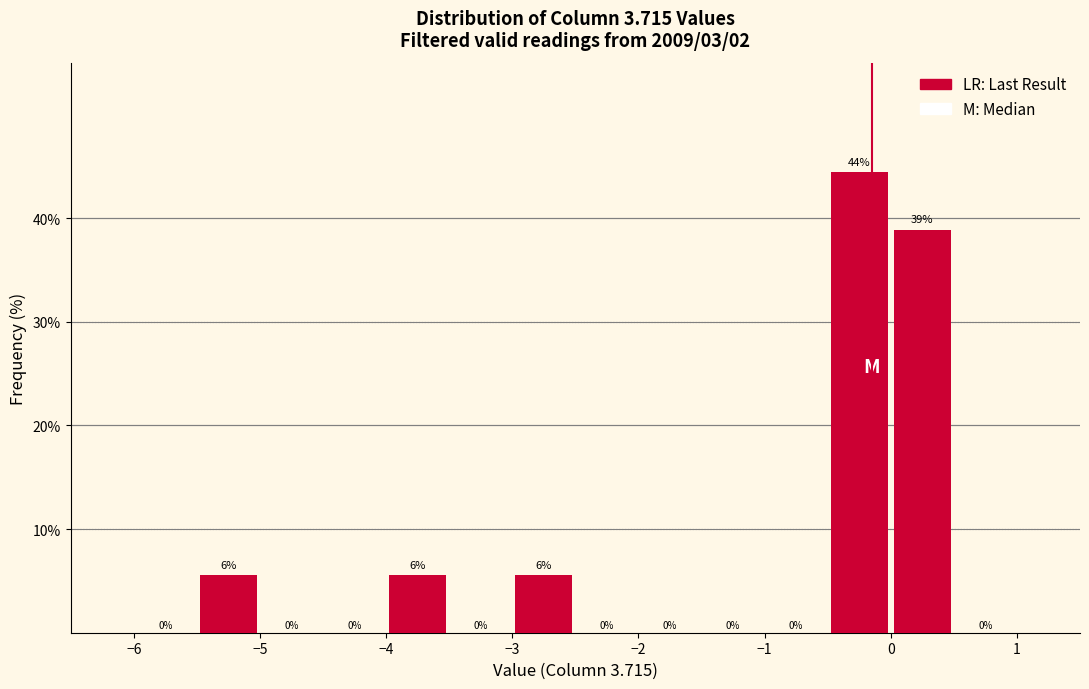

Which range on the x-axis has the tallest bar?

-0.5 to 0.0